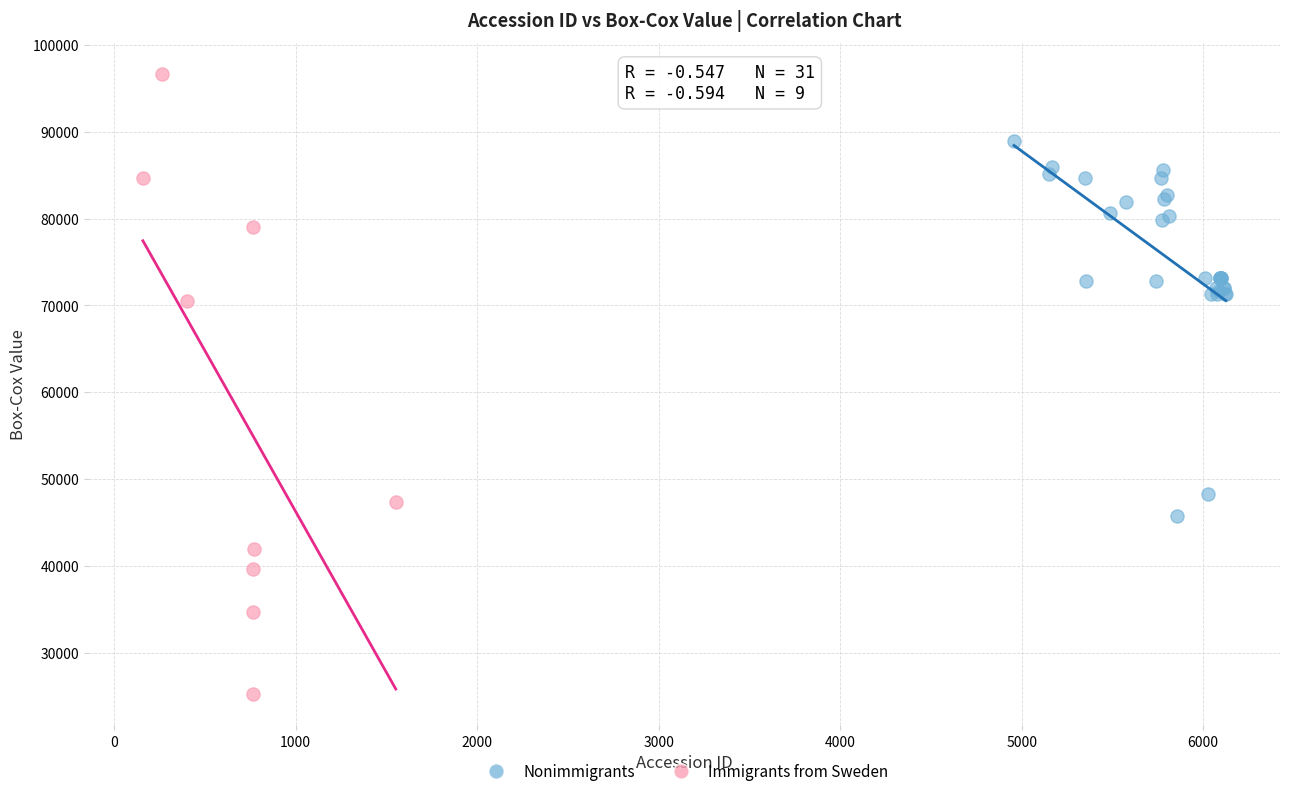

Which series contains the lowest Y value?

Immigrants from Sweden